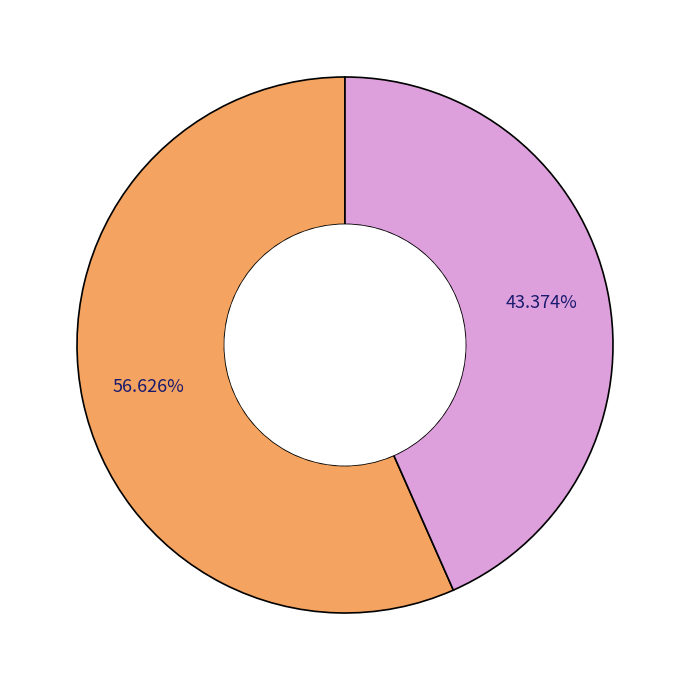

Is there any slice that represents more than half of the pie?

Yes